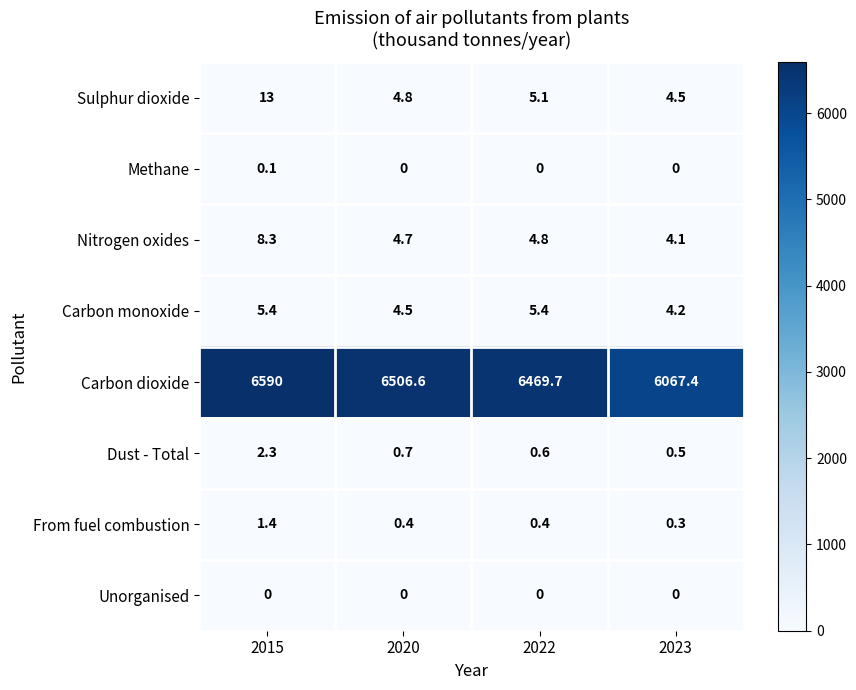

What is the average value of the From fuel combustion series?

0.6